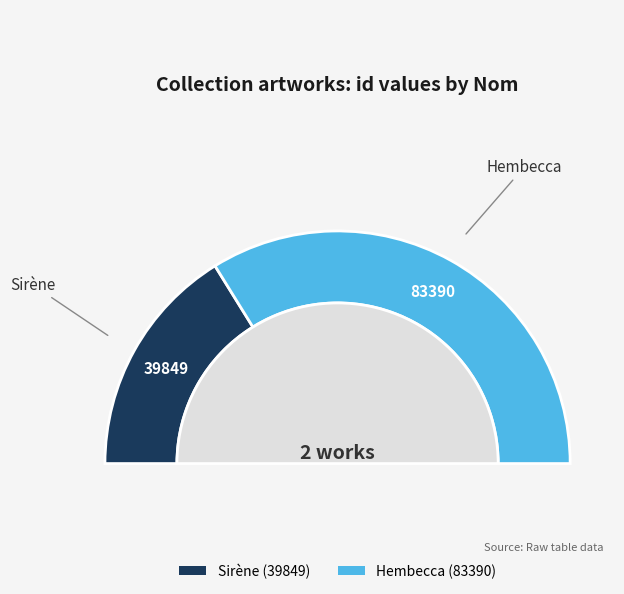

How many segments does this pie chart have?

2